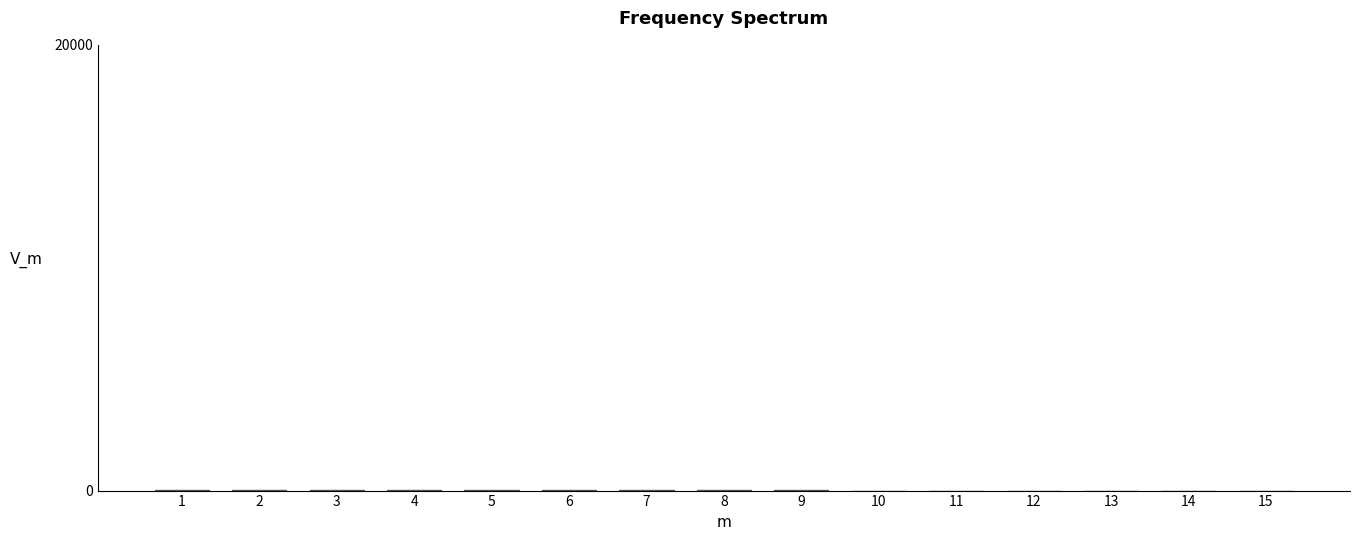

Count the number of data series in this chart.

1